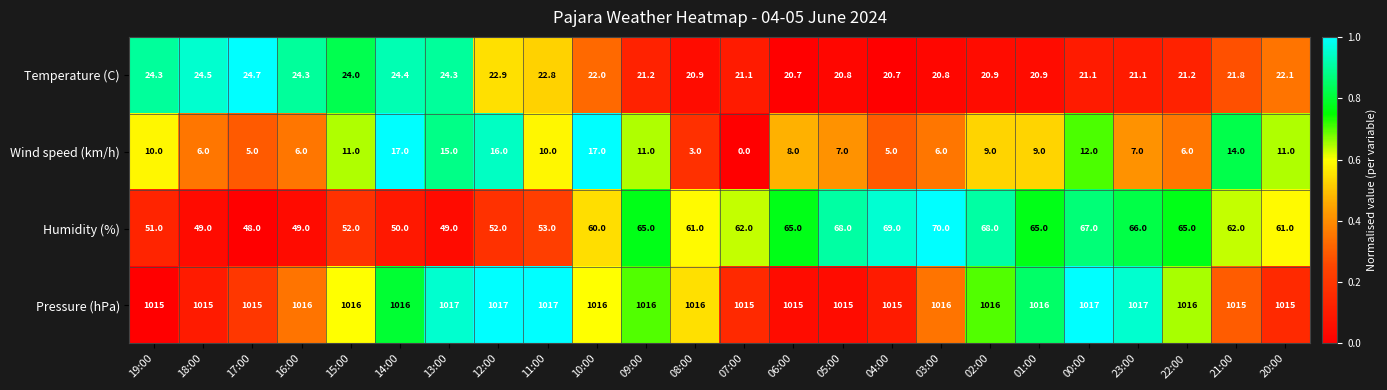

The value of Temperature (C) at 07:00 is 34.0. True or false?

False